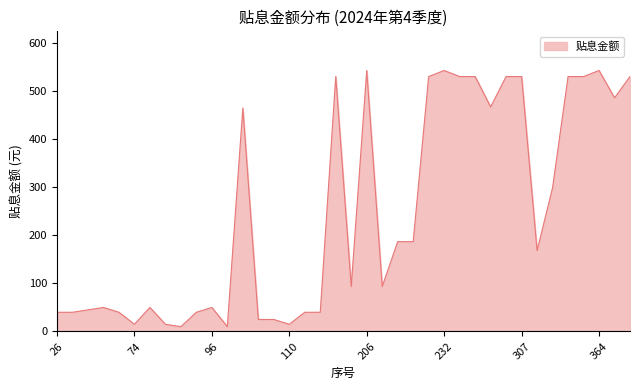

What is the difference between the maximum and minimum values?

533.5